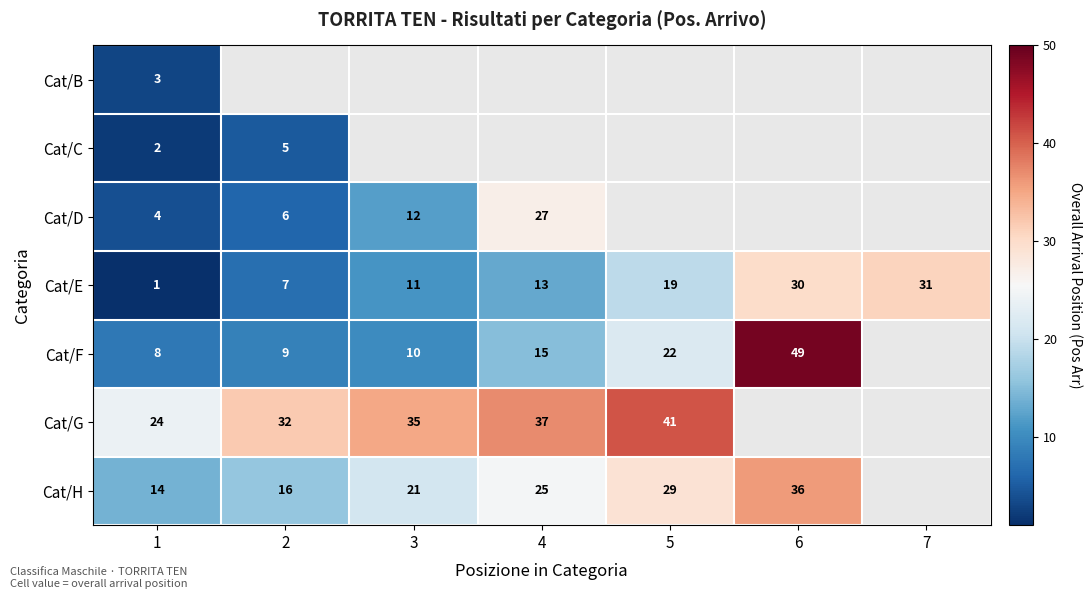

The Cat/F series shows 38 at 5. True or false?

False